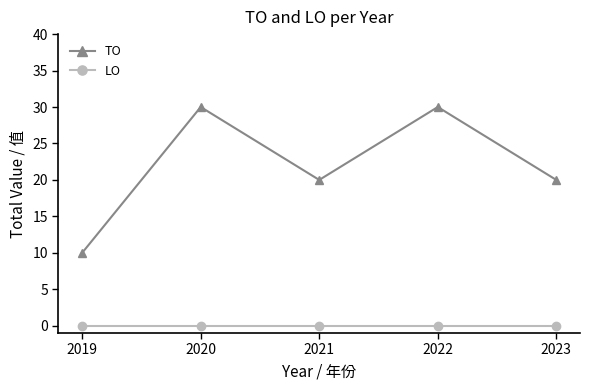

Rank the series at 2021 from highest to lowest value.

TO, LO